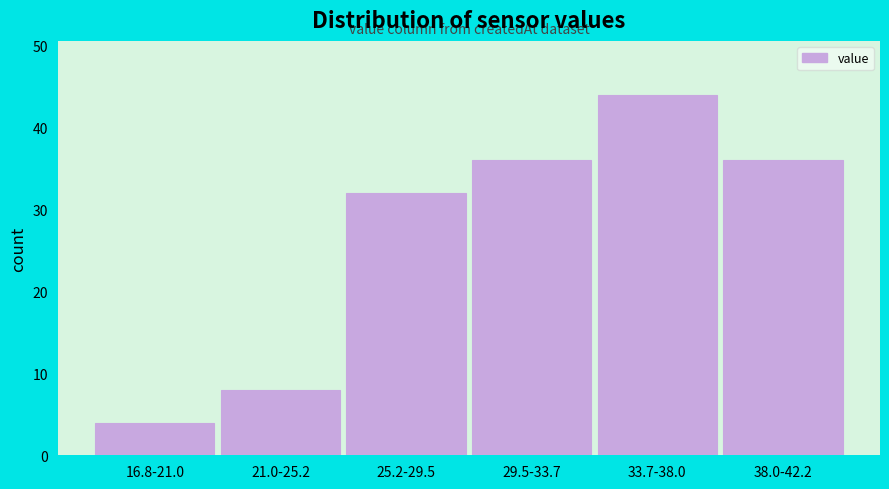

Reading right to left, extract all data points from this chart.

38.0-42.2=36	33.7-38.0=44	29.5-33.7=36	25.2-29.5=32	21.0-25.2=8	16.8-21.0=4